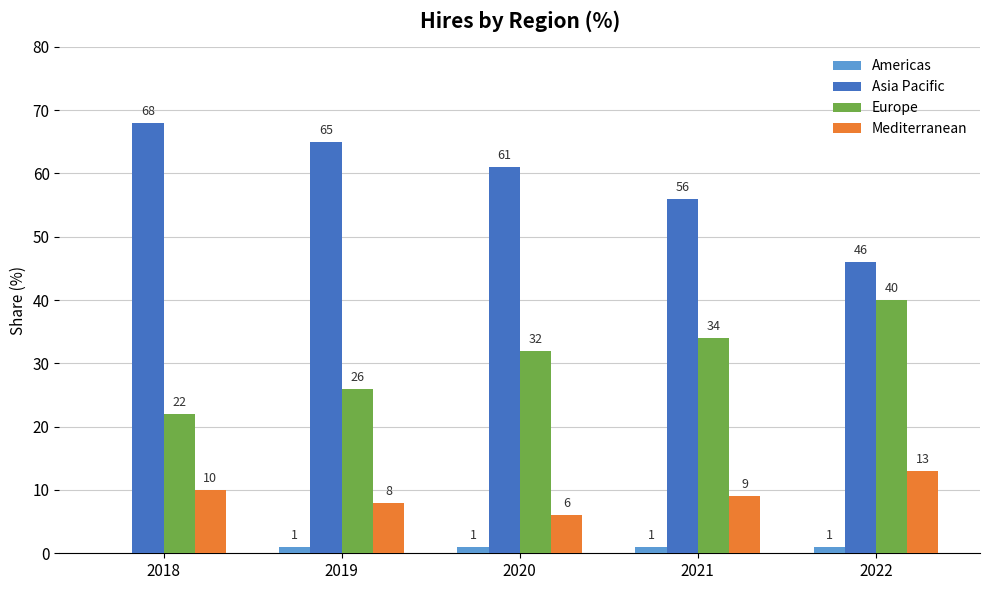

Which series has the widest spread of values?

Asia Pacific